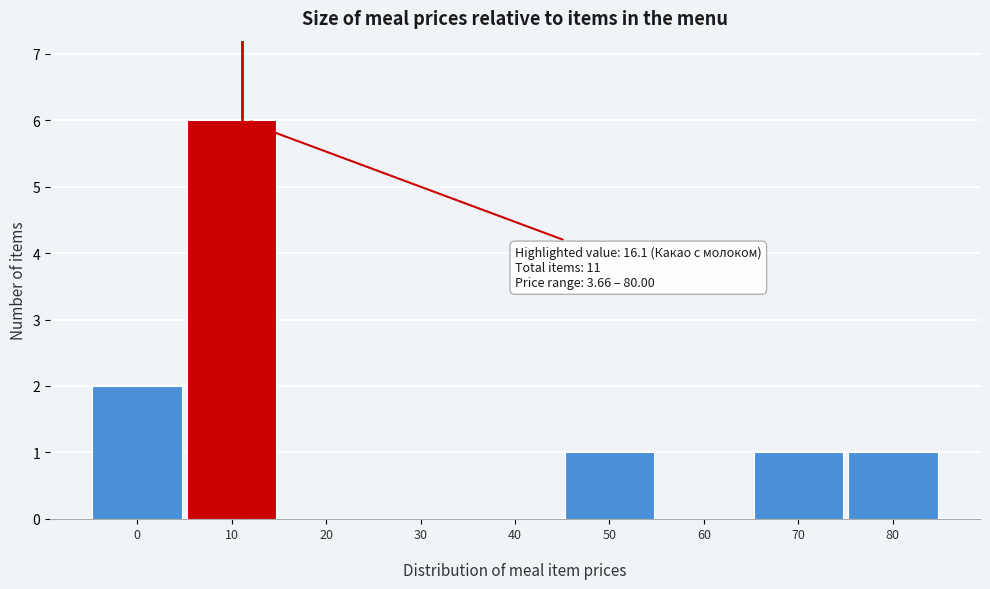

What is the maximum value shown in the chart?

6